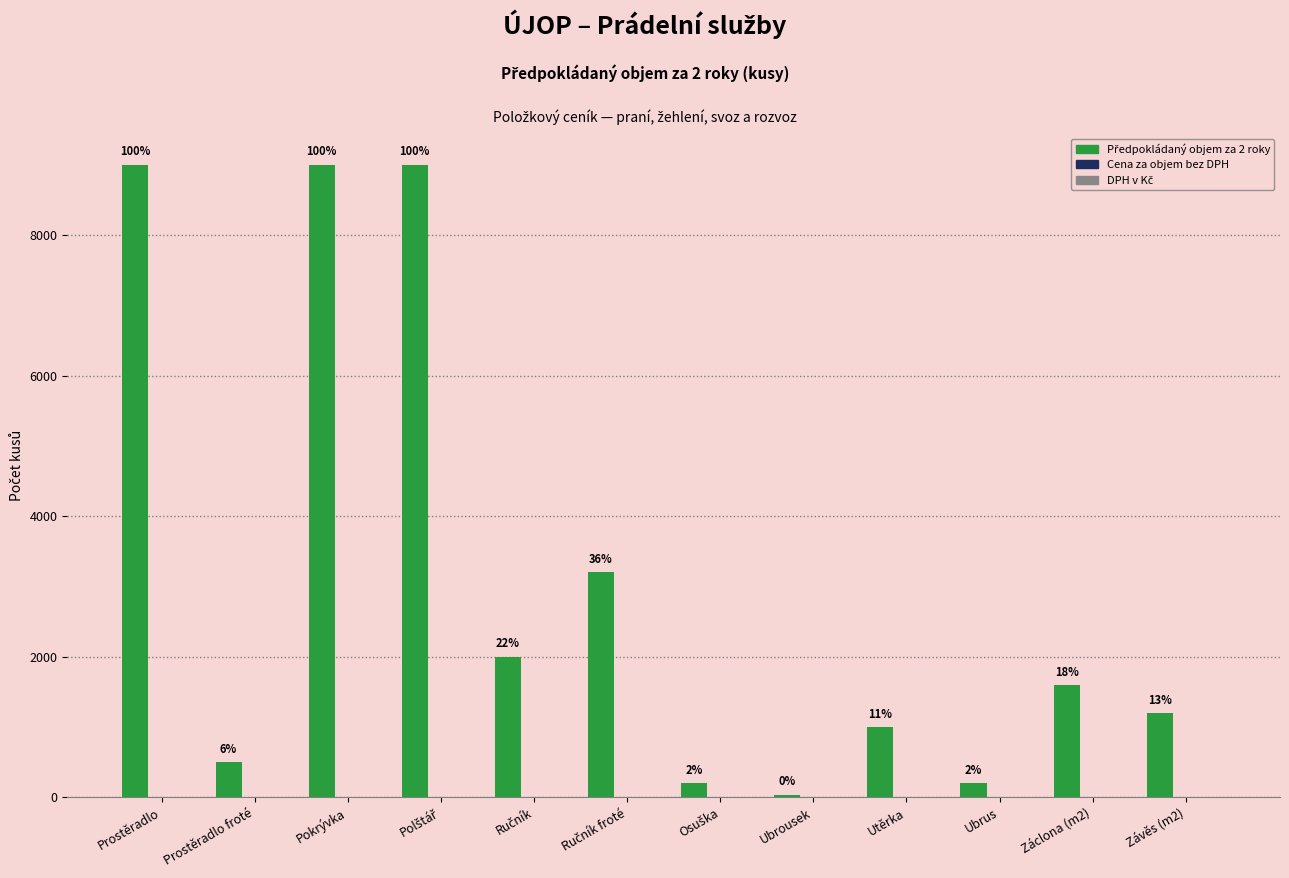

How many bars are there in total?

12